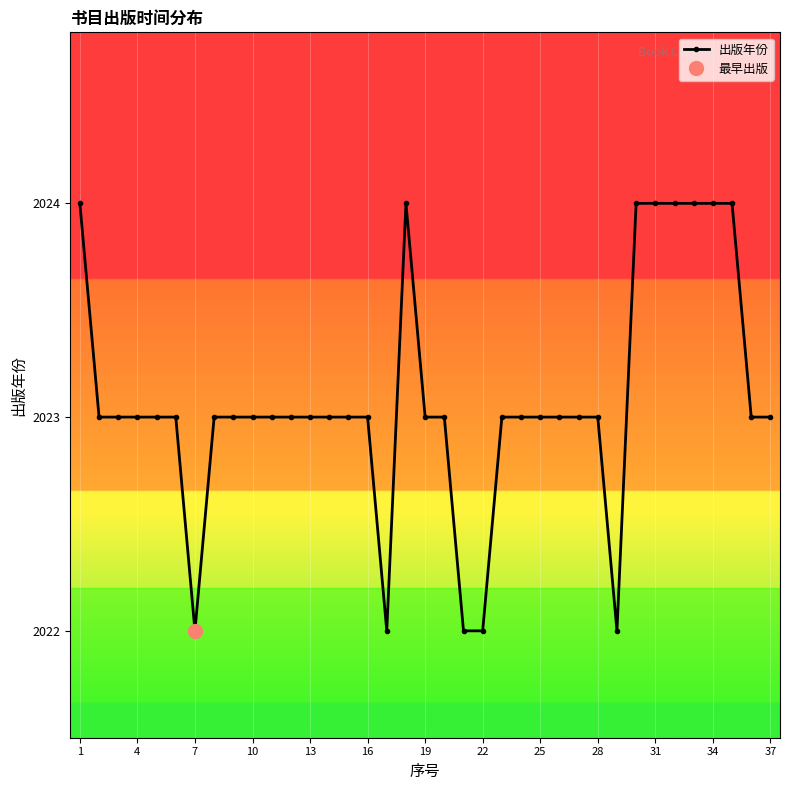

What is the minimum value for 出版年份?

2022